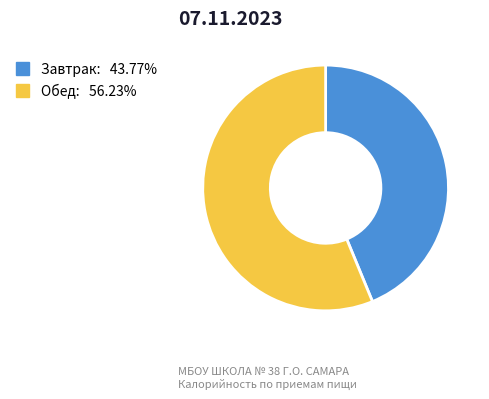

Is the sum of Обед and Завтрак greater than half?

Yes